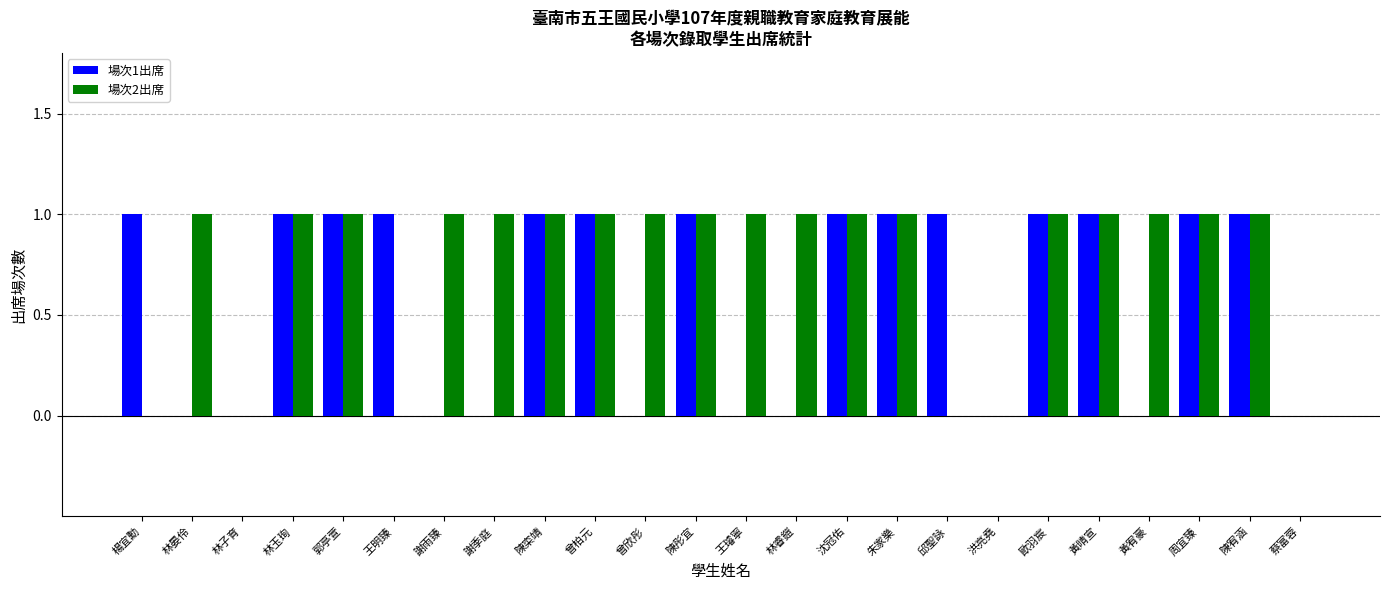

Which series has the largest total across all categories?

場次2出席